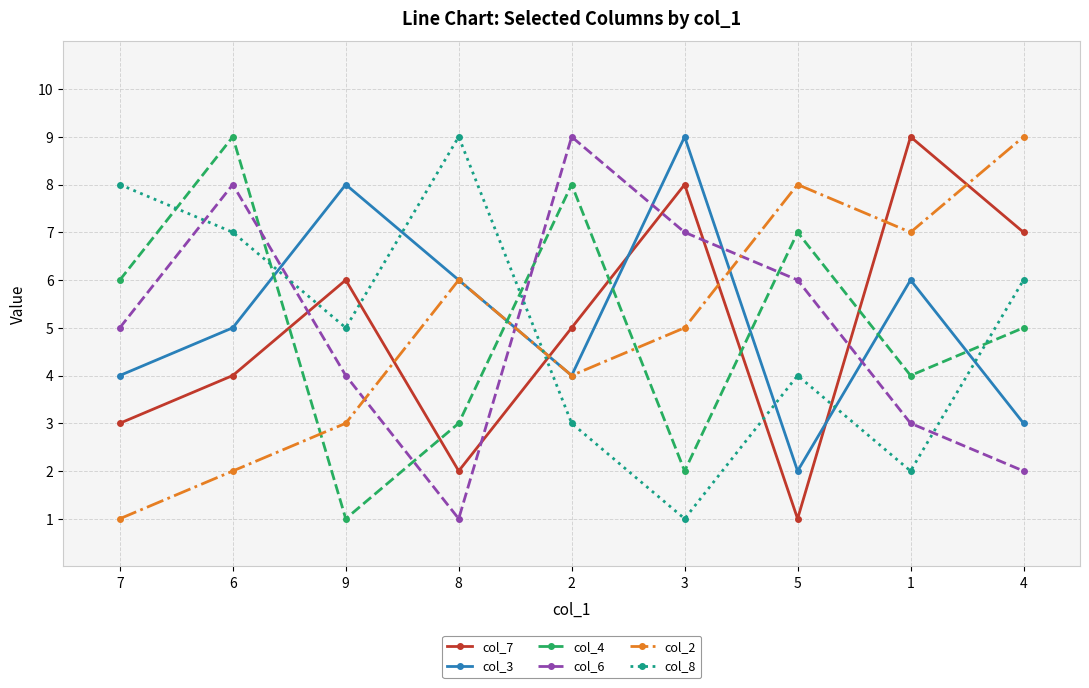

List the labels in order of col_6 value, smallest first.

8, 4, 1, 9, 7, 5, 3, 6, 2